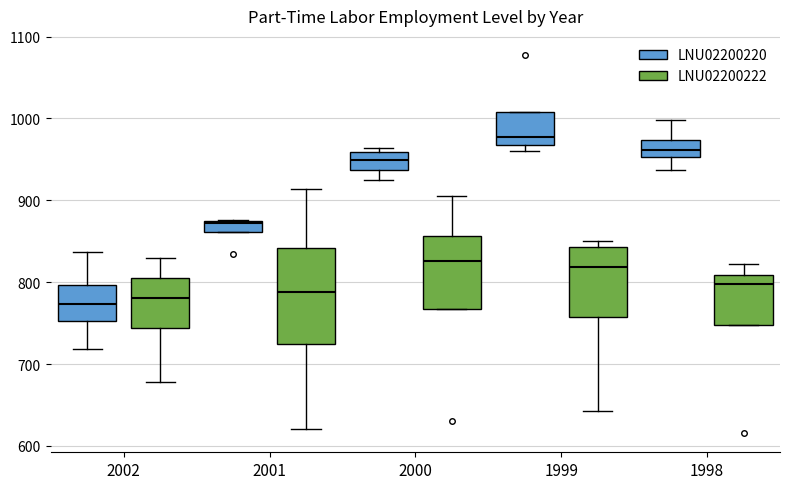

Which box has the highest median line?

1999 (LNU02200220)